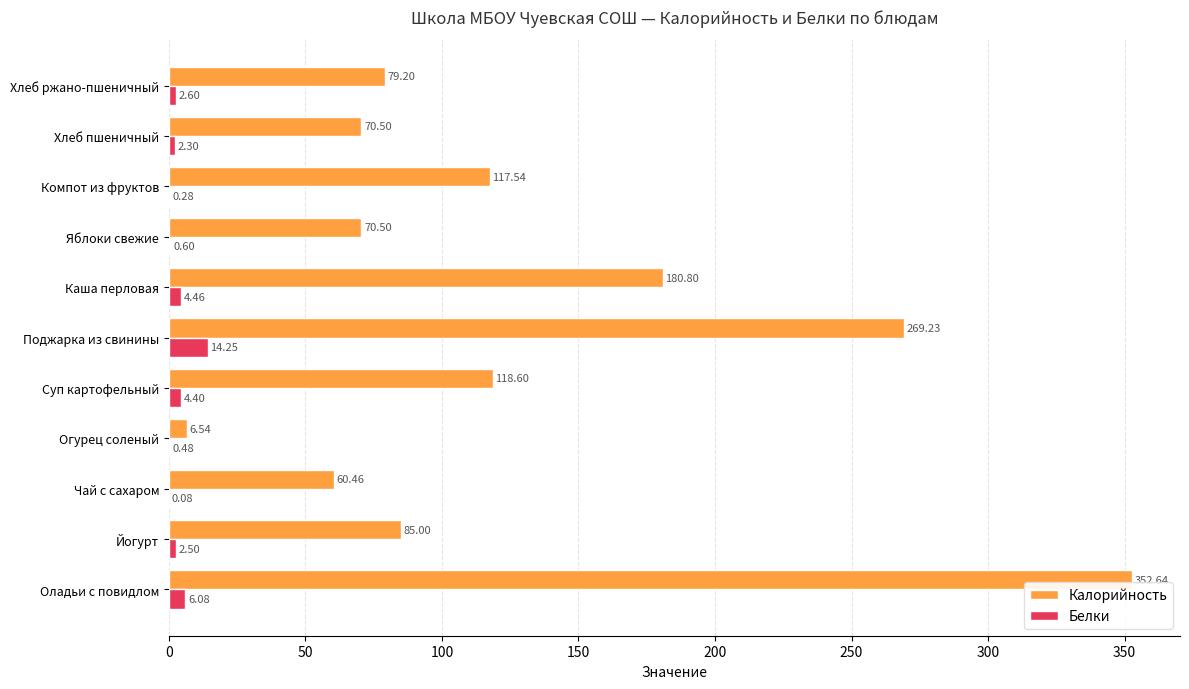

Where is Калорийность nearest to the value 179?

Каша перловая